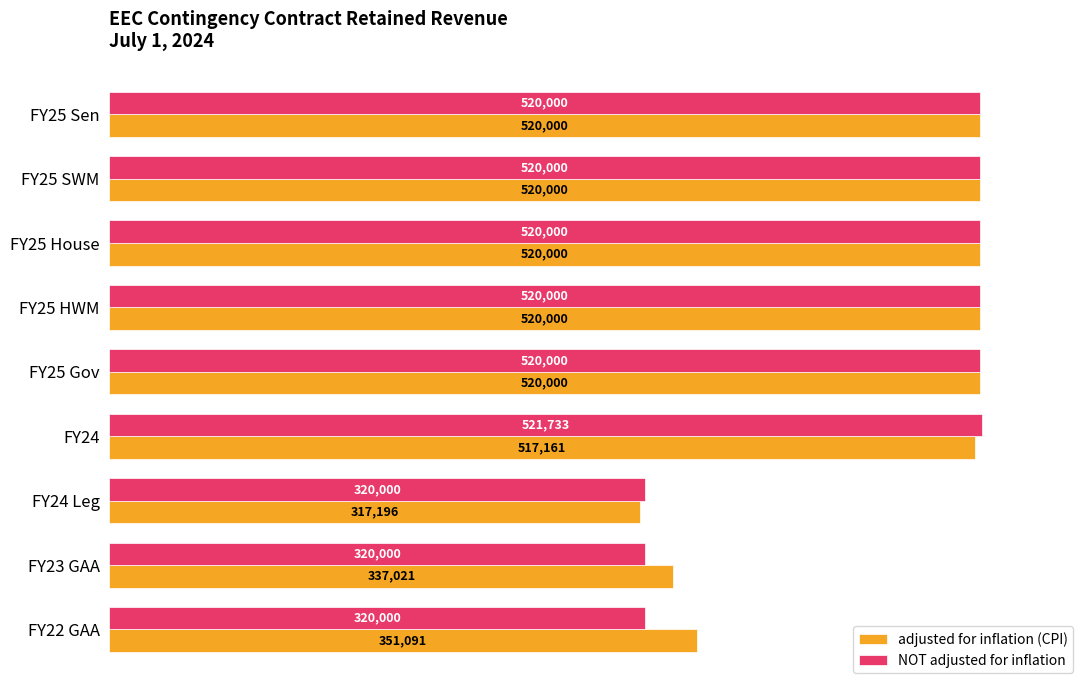

The value of adjusted for inflation (CPI) at FY25 Sen is 520000. True or false?

True